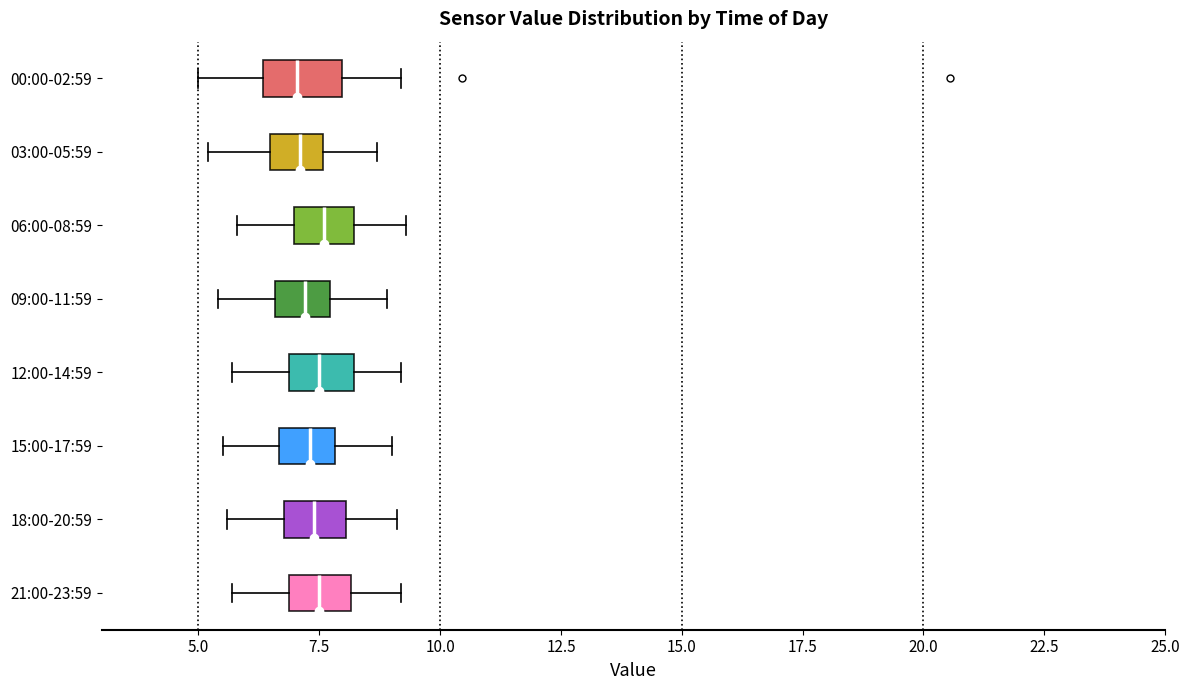

Reading bottom to top, transcribe this box plot: for each box, give where its median line is, the range the box spans, and where its two whiskers end, as read against the x-axis. The values are not printed on the chart, so give them approximately, as read against the axis.

21:00-23:59: median 7.5, box 7.0 to 8.0, whiskers 5.5 to 9.0
18:00-20:59: median 7.5, box 7.0 to 8.0, whiskers 5.5 to 9.0
15:00-17:59: median 7.5, box 6.5 to 8.0, whiskers 5.5 to 9.0
12:00-14:59: median 7.5, box 7.0 to 8.0, whiskers 5.5 to 9.0
09:00-11:59: median 7.0, box 6.5 to 7.5, whiskers 5.5 to 9.0
06:00-08:59: median 7.5, box 7.0 to 8.0, whiskers 6.0 to 9.5
03:00-05:59: median 7.0, box 6.5 to 7.5, whiskers 5.0 to 8.5
00:00-02:59: median 7.0, box 6.5 to 8.0, whiskers 5.0 to 9.0